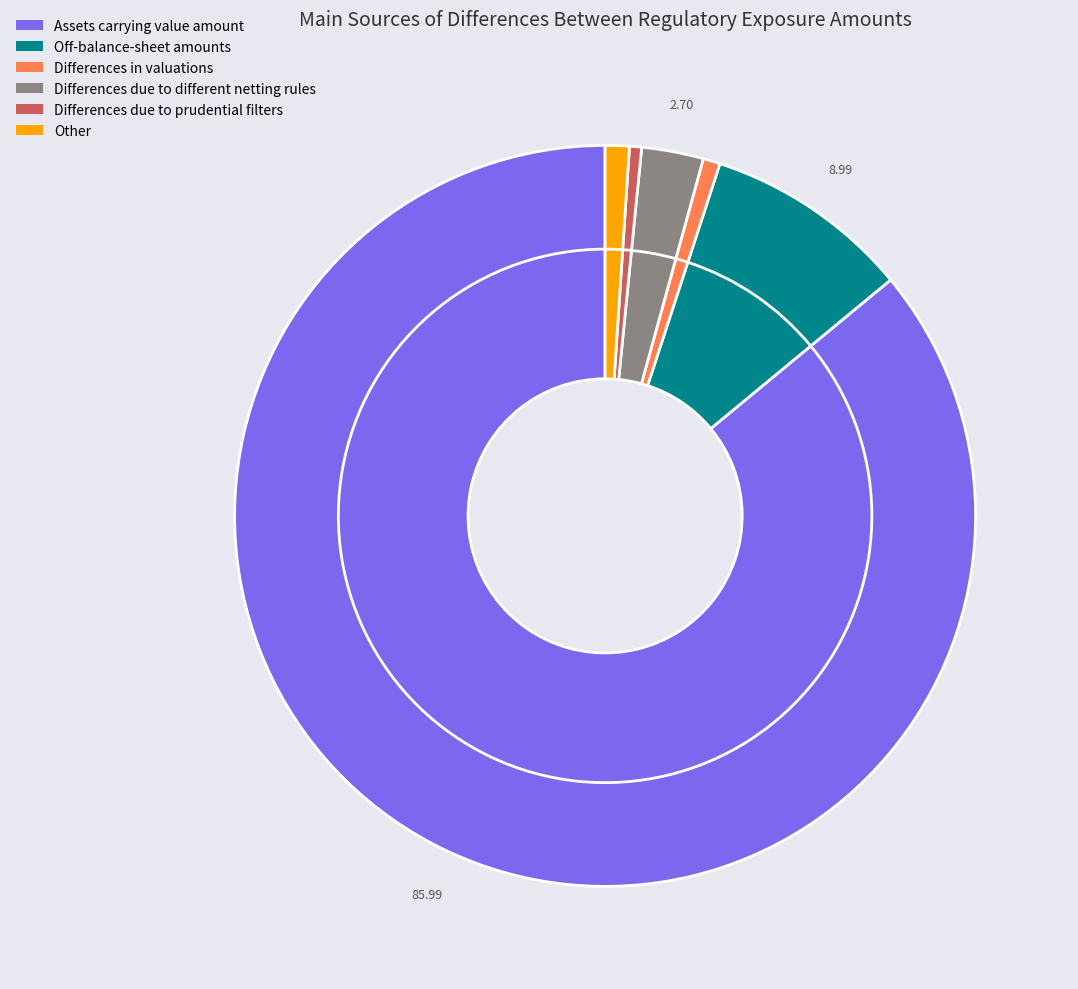

Is there a majority slice in this chart?

Yes